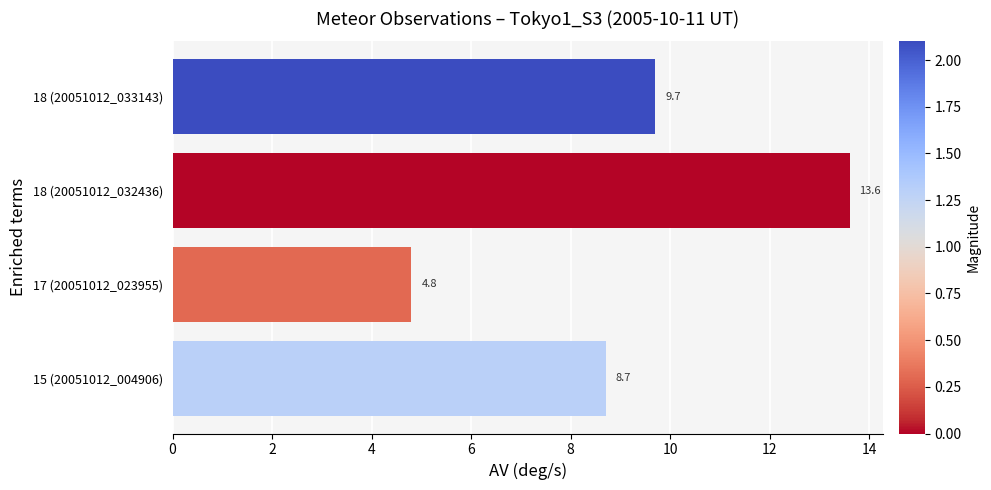

What is the average value?

9.2